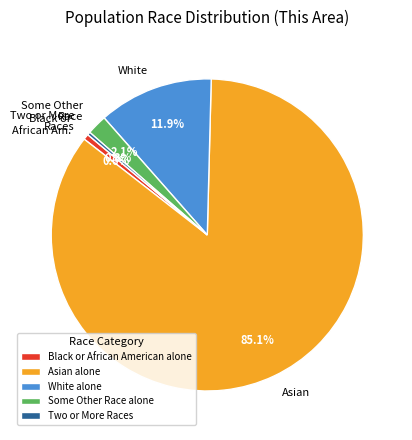

To the nearest percent, what is the difference between the largest and smallest slice percentages?

85%